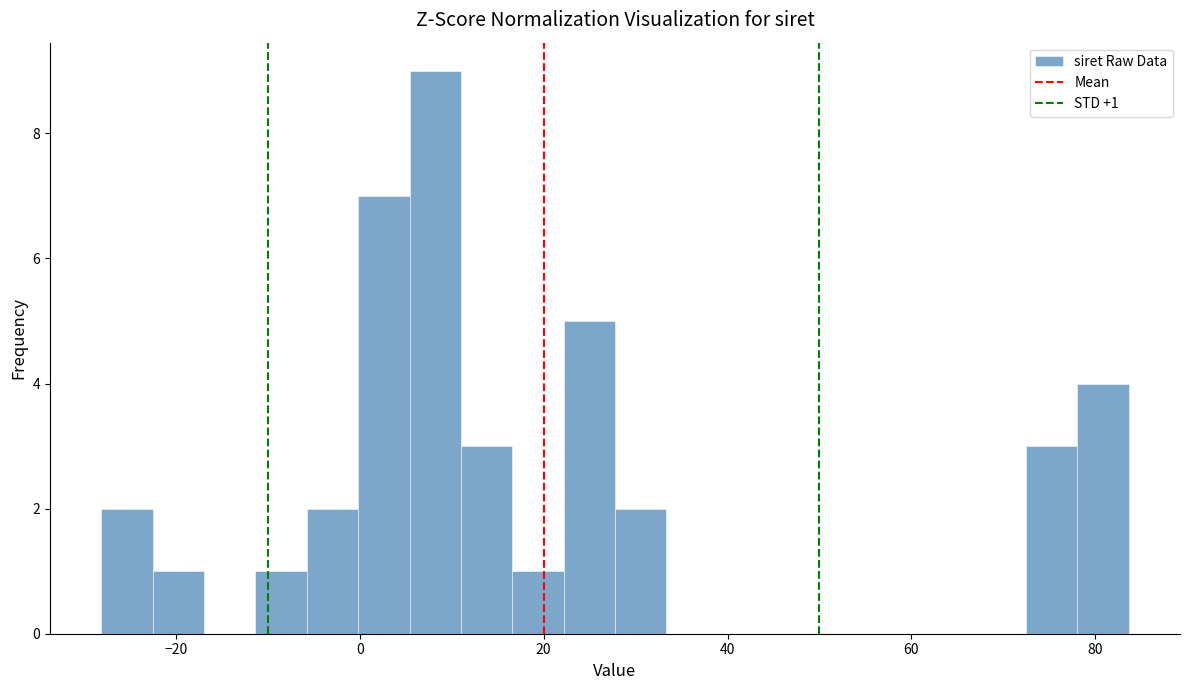

Around what value on the x-axis is the tallest bar? Give the approximate position of its centre, as read against the axis.

8